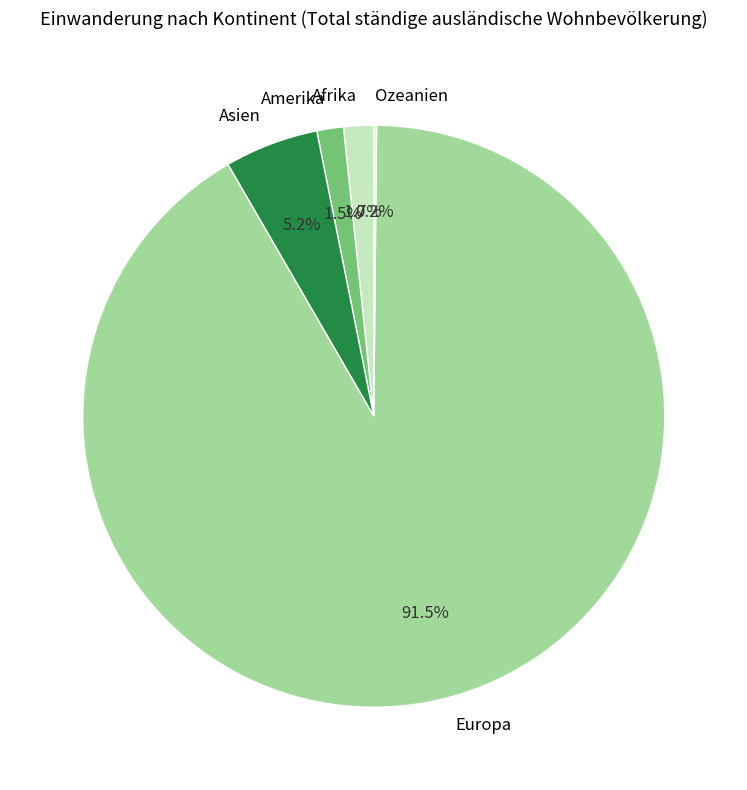

What is the largest slice in the pie chart?

Europa